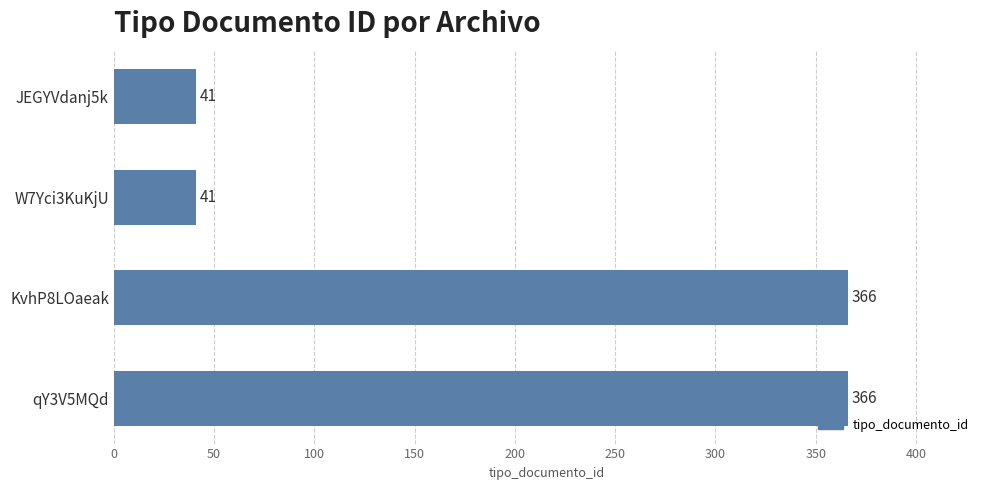

What is the maximum value shown in the chart?

366